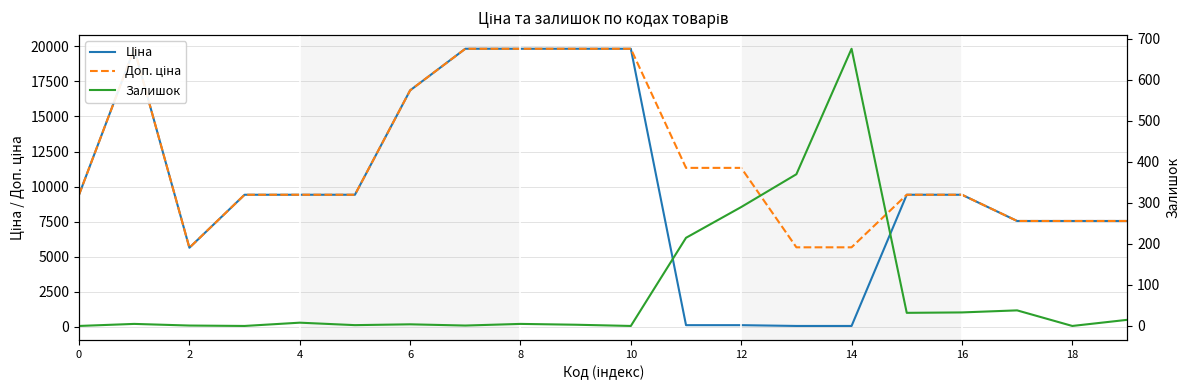

Which series has the widest spread of values?

Ціна